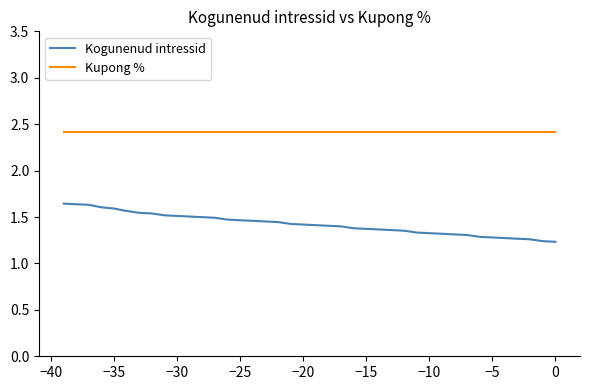

List the series in order of their overall mean, highest first.

Kupong %, Kogunenud intressid